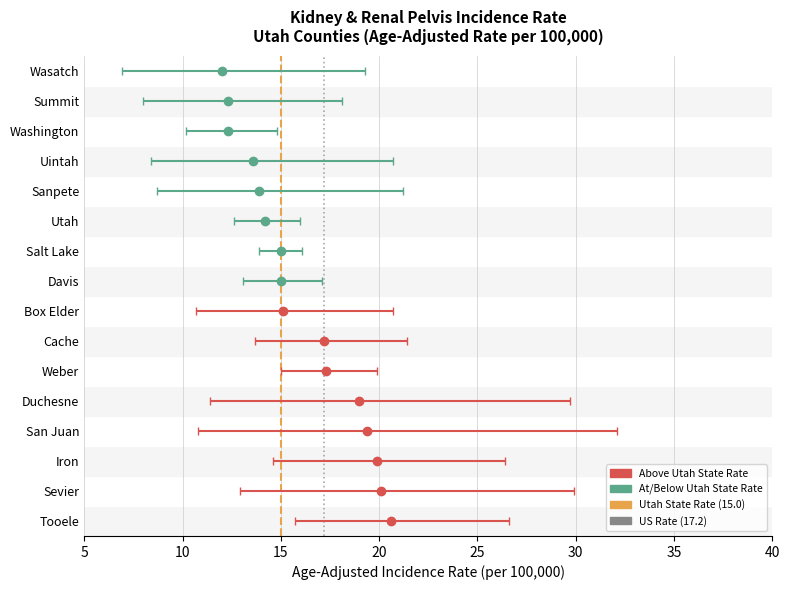

Reading right to left, list all the values displayed in this chart.

Rate: 12.0	12.3	12.3	13.6	13.9	14.2	15.0	15.0	15.1	17.2	17.3	19.0	19.4	19.9	20.1	20.6
Lower CI: 6.9	8.0	10.2	8.4	8.7	12.6	13.9	13.1	10.7	13.7	15.0	11.4	10.8	14.6	12.9	15.7
Upper CI: 19.3	18.1	14.8	20.7	21.2	16.0	16.1	17.1	20.7	21.4	19.9	29.7	32.1	26.4	29.9	26.6